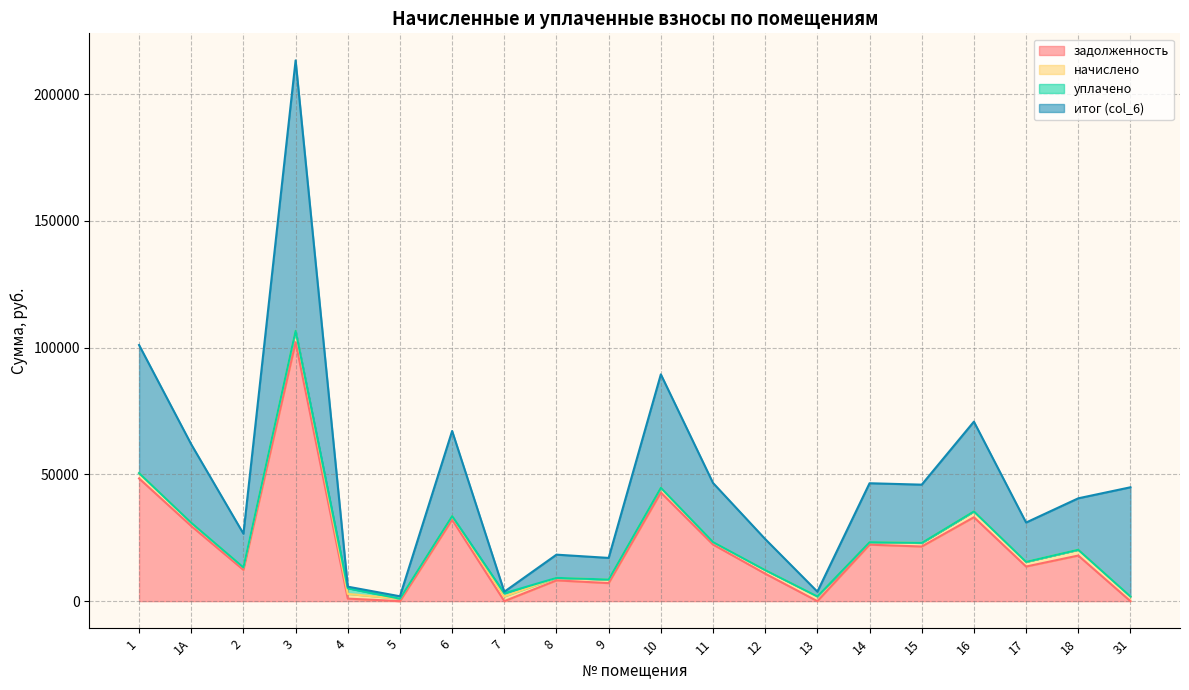

At which category is the sum across all series the highest?

3